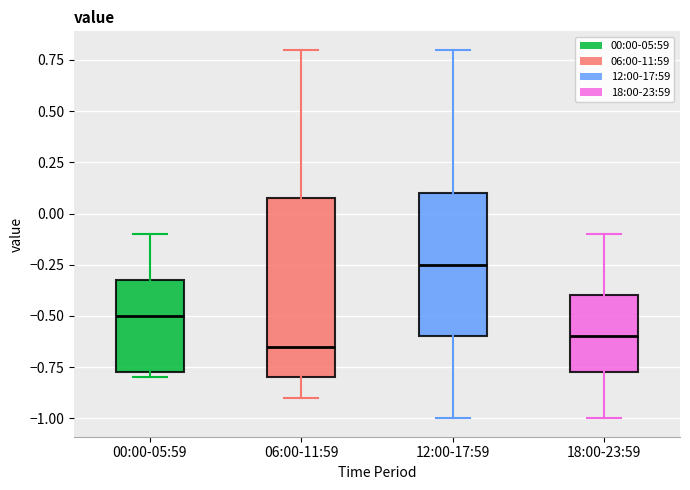

Which box is the tallest, from its lower edge to its upper edge?

06:00-11:59